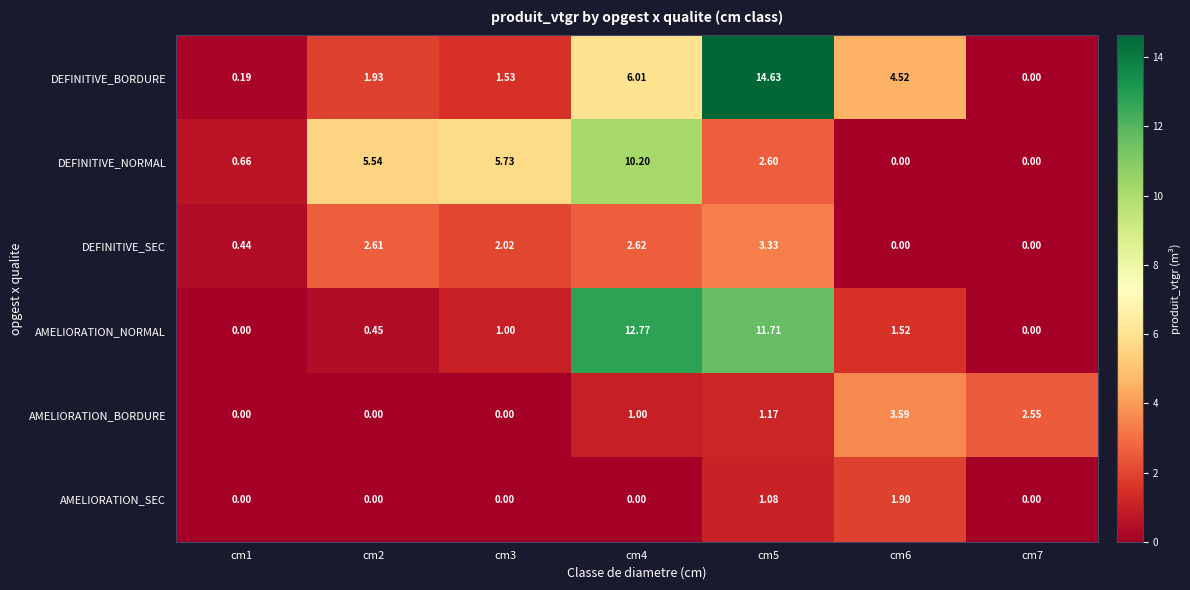

Rank the series by their maximum value, from lowest to highest.

AMELIORATION_SEC, DEFINITIVE_SEC, AMELIORATION_BORDURE, DEFINITIVE_NORMAL, AMELIORATION_NORMAL, DEFINITIVE_BORDURE